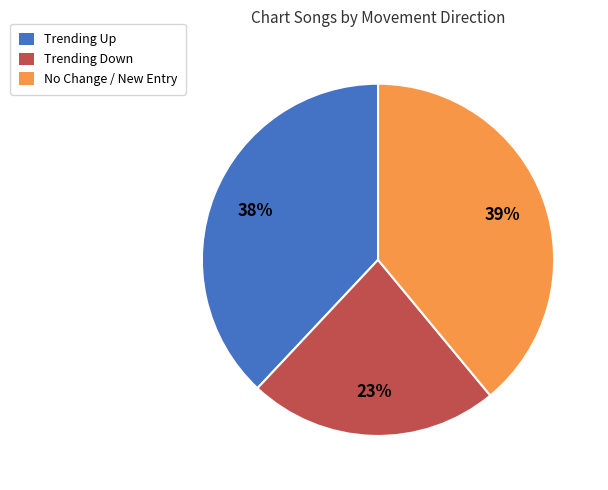

Do Trending Down and No Change / New Entry together represent more than half of the pie?

Yes